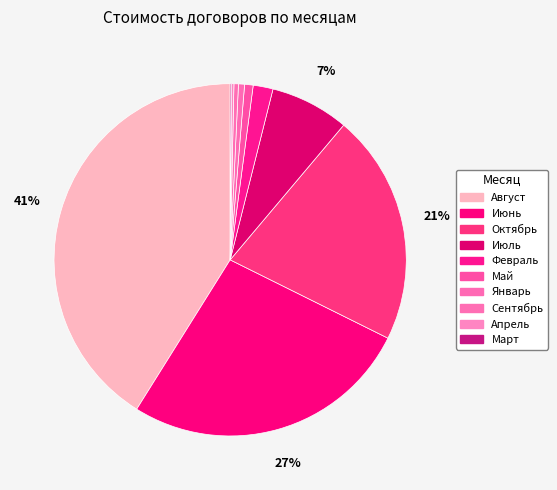

Rank the categories by value from highest to lowest.

Август, Июнь, Октябрь, Июль, Февраль, Май, Январь, Сентябрь, Апрель, Март